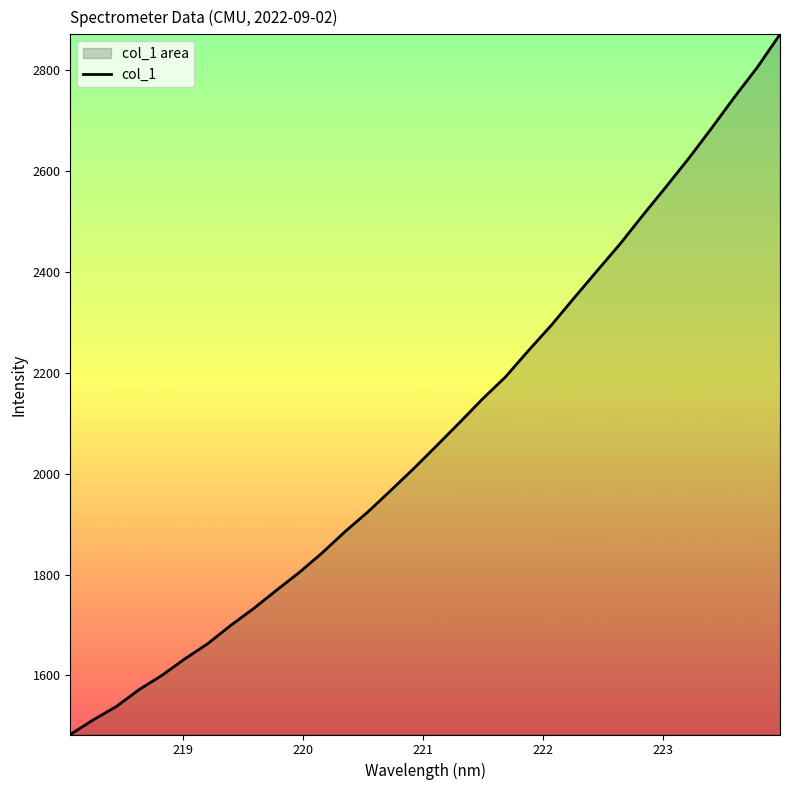

What is the minimum value shown in the chart?

1483.0